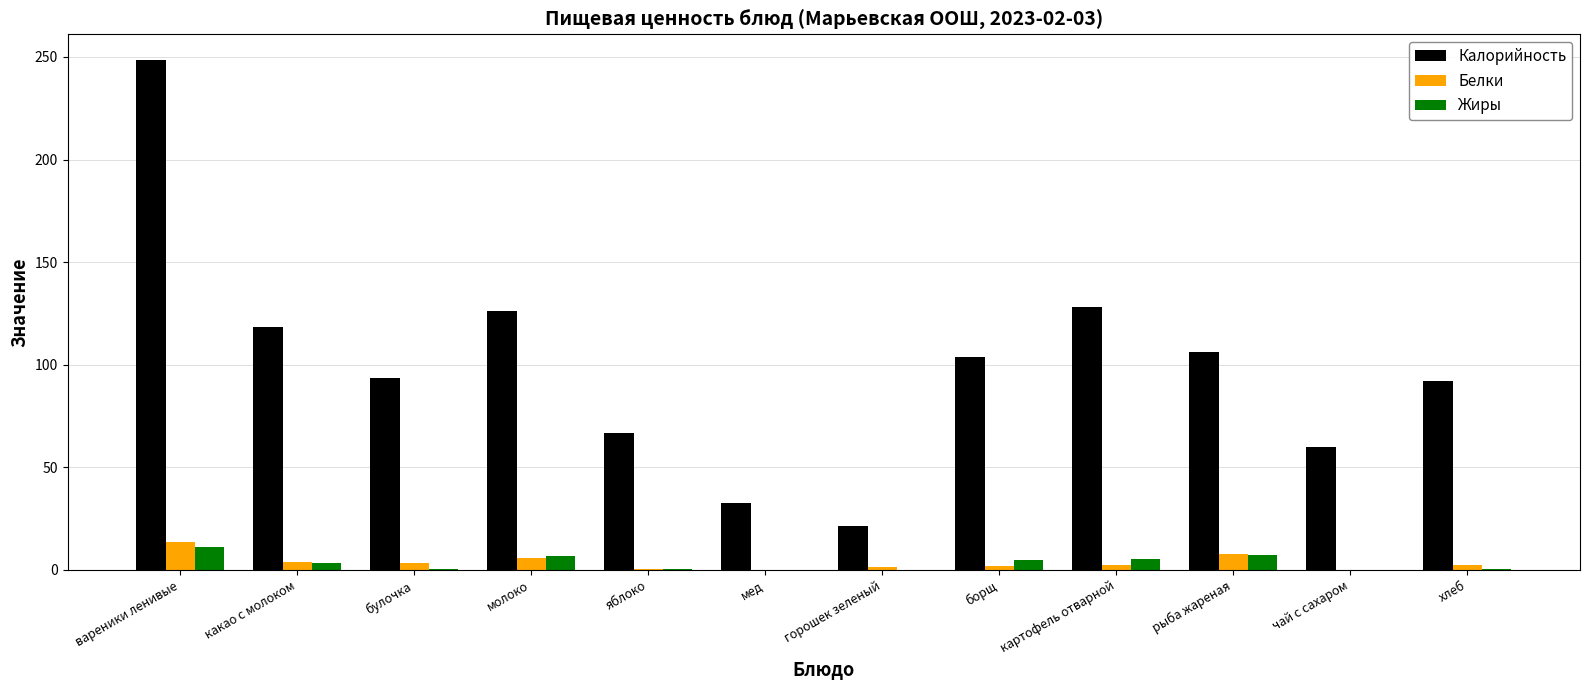

At which category does the chart reach its peak across all series?

вареники ленивые